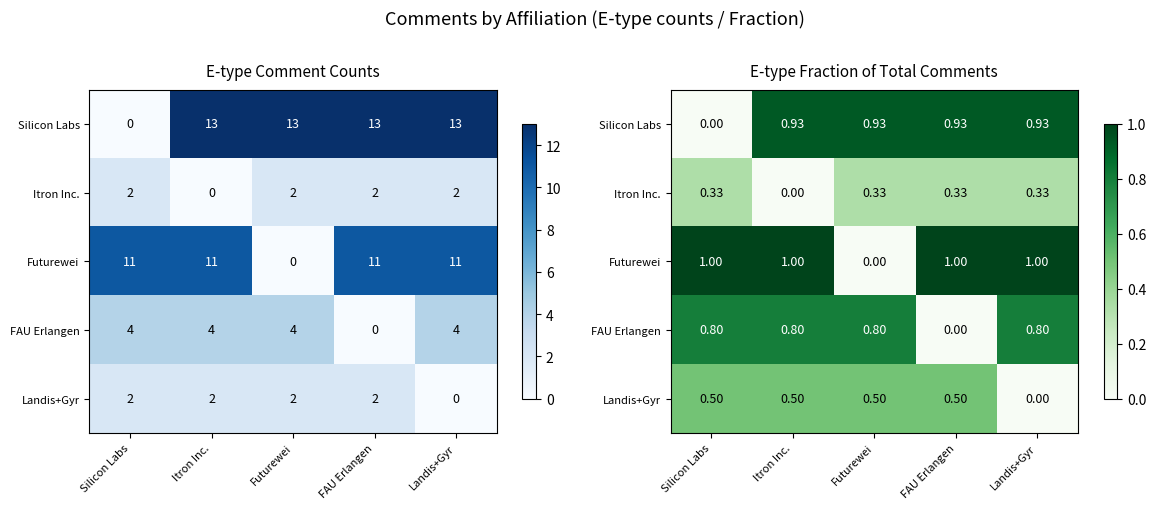

At which label is Itron Inc. closest to 0?

Itron Inc.